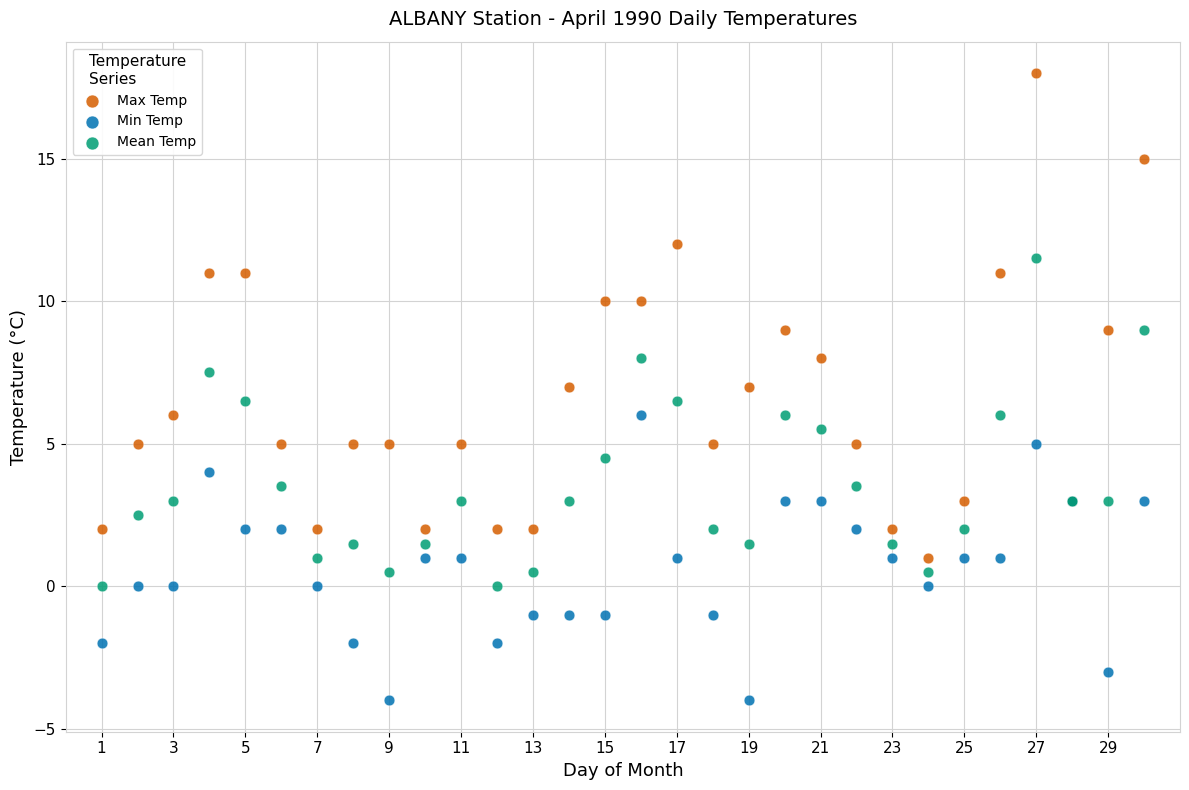

Which series contains the highest Y value?

Max Temp